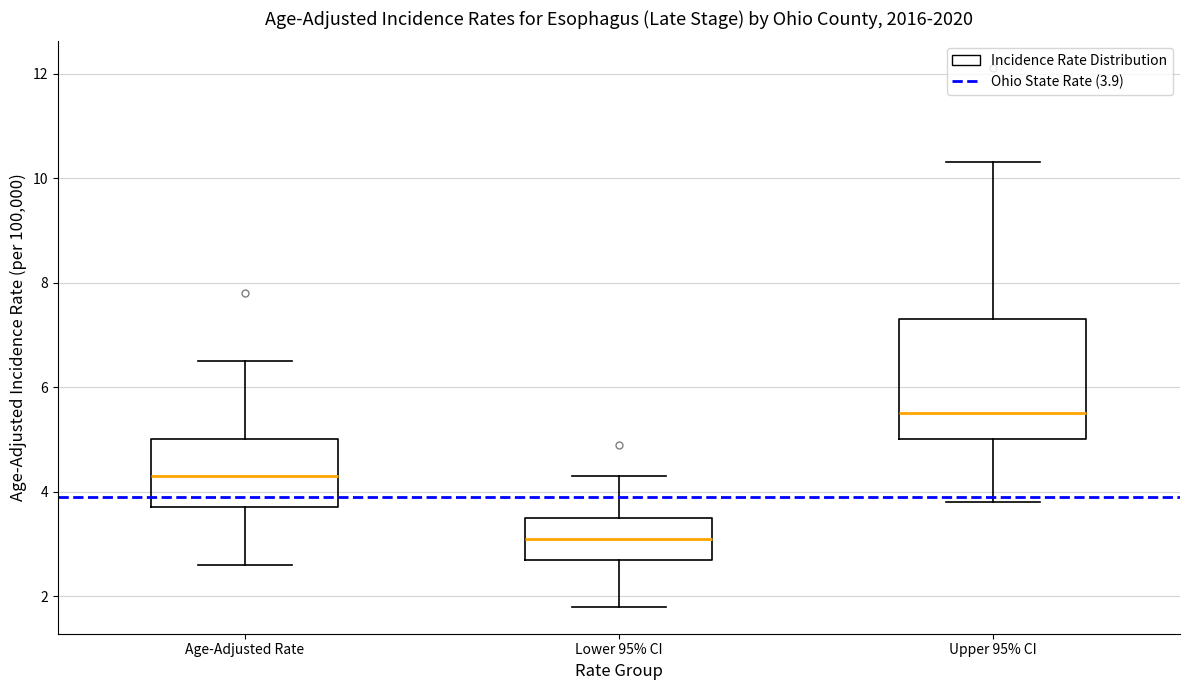

Reading left to right, transcribe this box plot: for each box, give where its median line is, the range the box spans, and where its two whiskers end, as read against the y-axis. The values are not printed on the chart, so give them approximately, as read against the axis.

Age-Adjusted Rate: median 4.4, box 3.8 to 5.0, whiskers 2.6 to 6.6
Lower 95% CI: median 3.2, box 2.8 to 3.6, whiskers 1.8 to 4.4
Upper 95% CI: median 5.6, box 5.0 to 7.4, whiskers 3.8 to 10.4